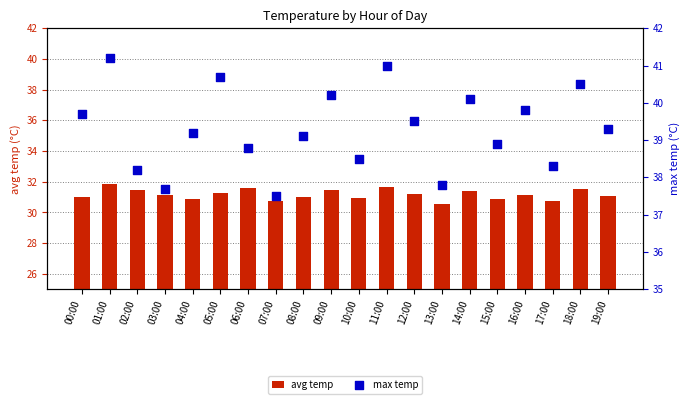

Which series has the widest spread of Y values?

max temp